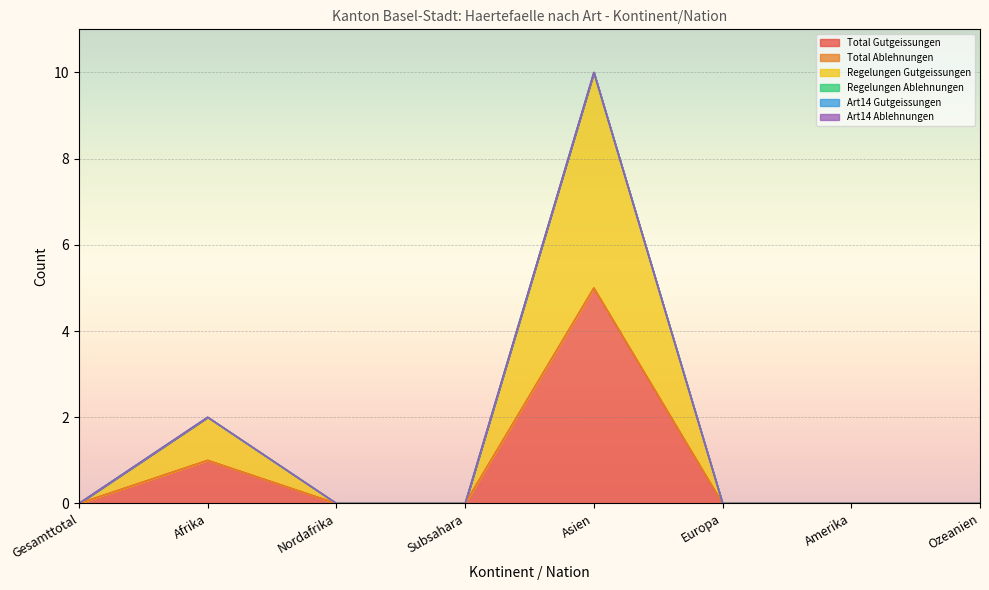

What is the greatest value displayed?

5